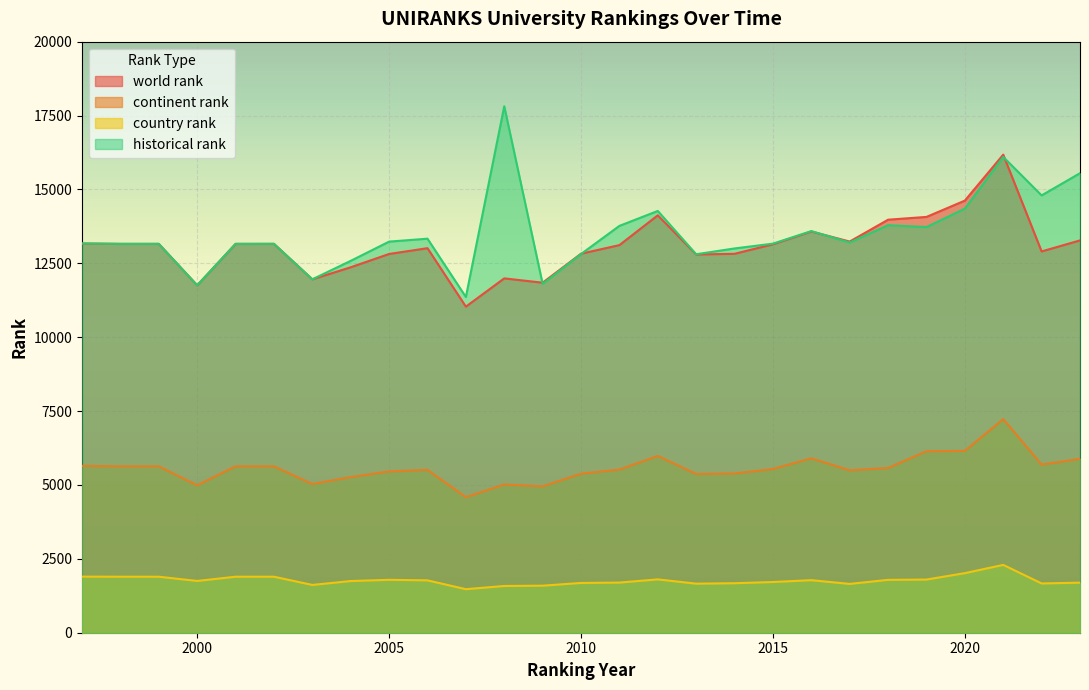

True or false: historical rank and country rank cross at least once.

False